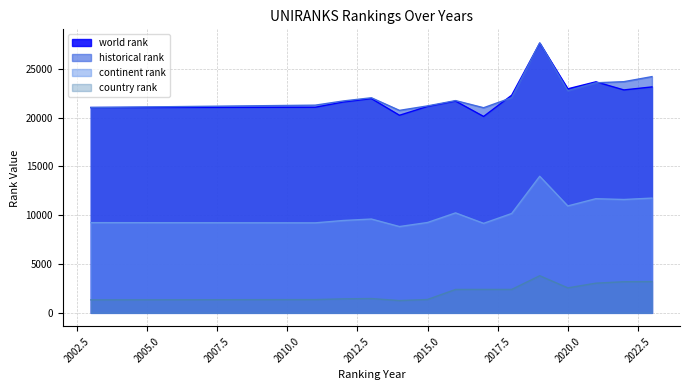

Reading right to left, list all the values displayed in this chart.

world rank: 2023=23138	2022=22830	2021=23660	2020=22943	2019=27611	2018=22286	2017=20113	2016=21686	2015=21135	2014=20234	2013=21942	2012=21594	2011=21055	2003=21029
continent rank: 2023=11751	2022=11609	2021=11689	2020=10949	2019=13988	2018=10175	2017=9167	2016=10237	2015=9252	2014=8838	2013=9607	2012=9458	2011=9217	2003=9239
country rank: 2023=3202	2022=3187	2021=3038	2020=2558	2019=3801	2018=2396	2017=2400	2016=2395	2015=1367	2014=1259	2013=1464	2012=1434	2011=1358	2003=1329
historical rank: 2023=24193	2022=23675	2021=23560	2020=22754	2019=27653	2018=22038	2017=21006	2016=21737	2015=21193	2014=20735	2013=22027	2012=21700	2011=21270	2003=21029